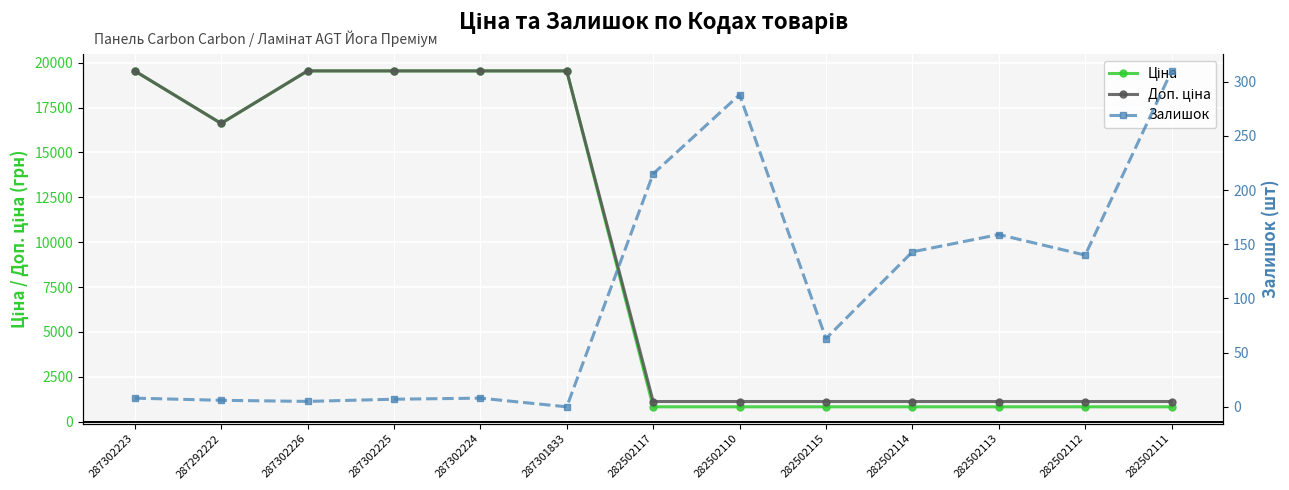

Between 287302225 and 287301833, which series saw the biggest shift?

Залишок